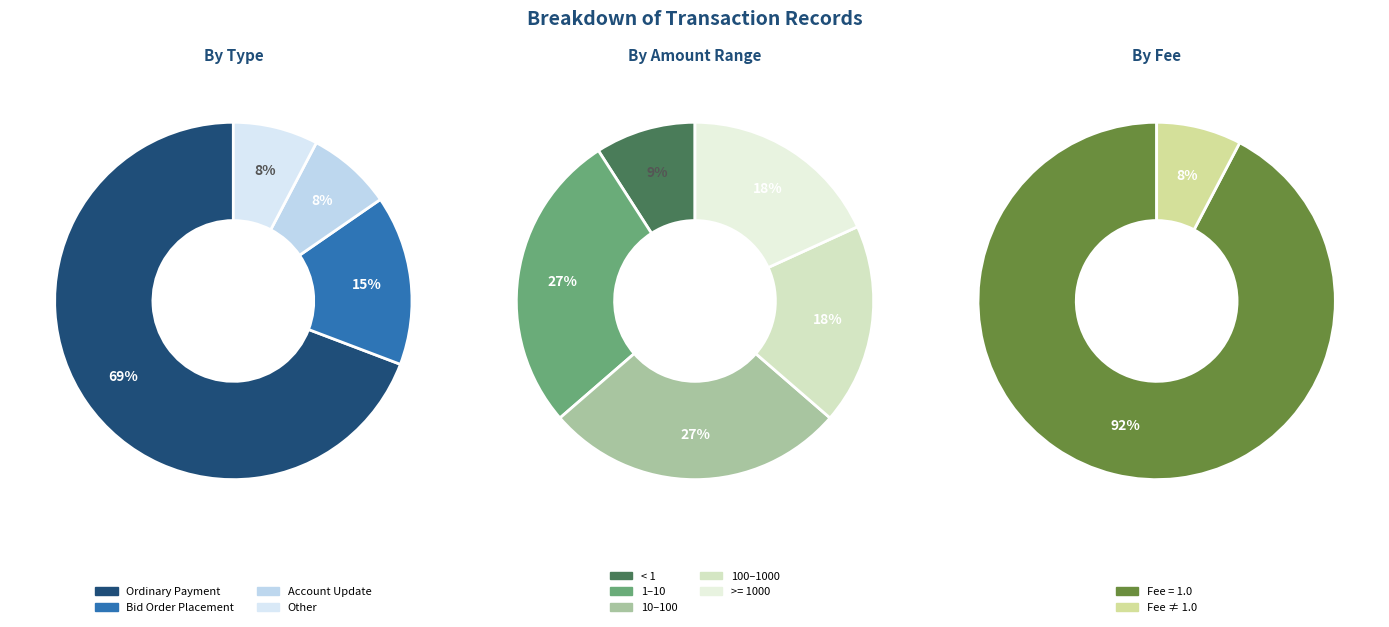

Which category has the smallest portion of the pie?

Account Update